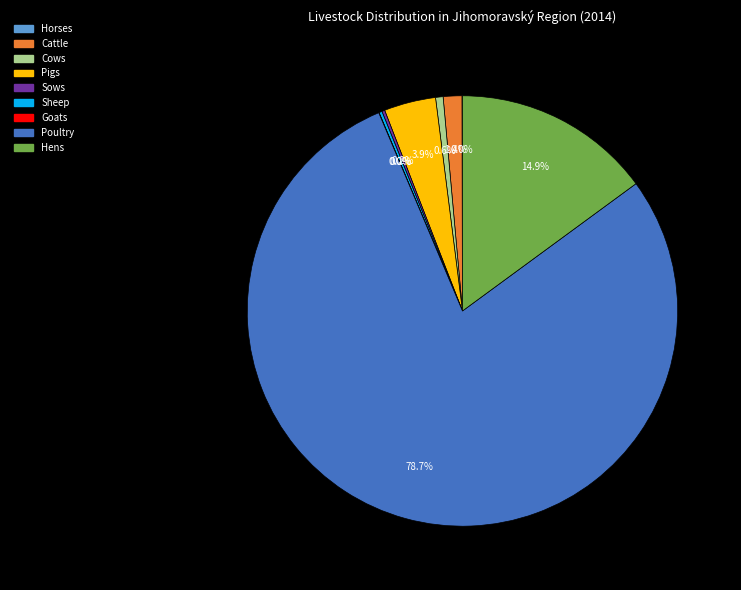

Which has a higher value, Pigs or Poultry?

Poultry